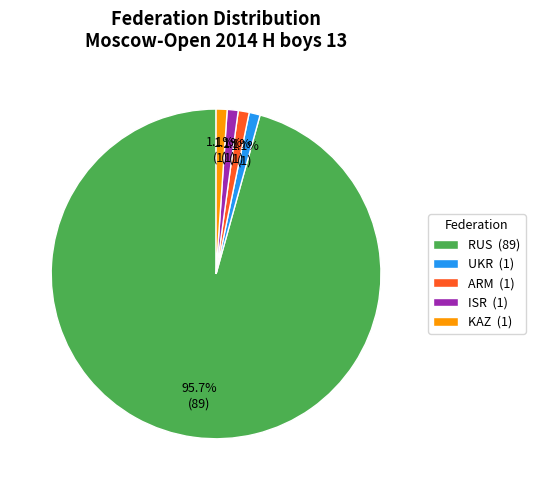

What percentage is NOT represented by ARM?

98.9%